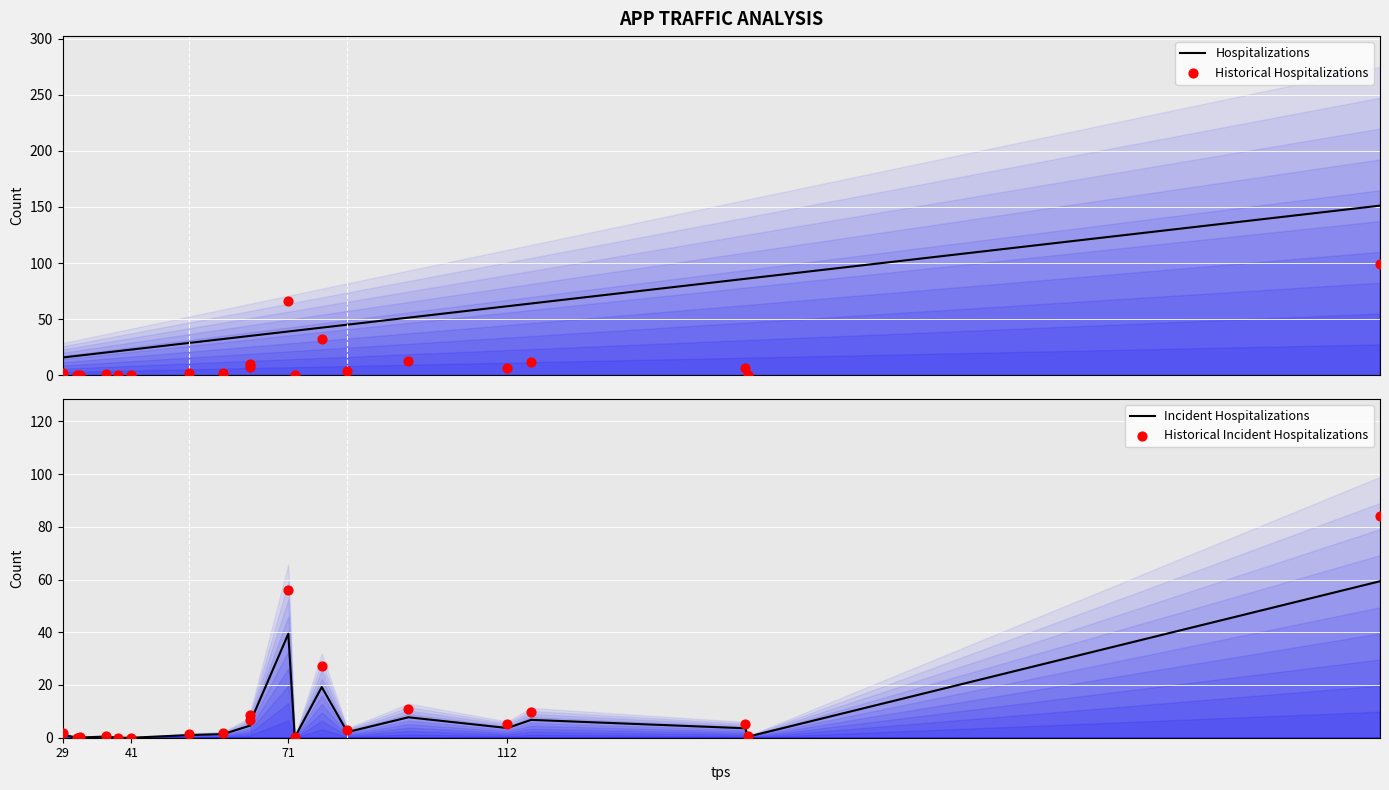

Which series has the largest total across all categories?

Hospitalizations